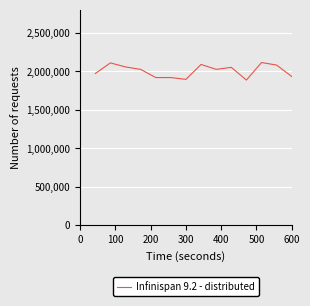

What is the minimum value shown in the chart?

1884940.3